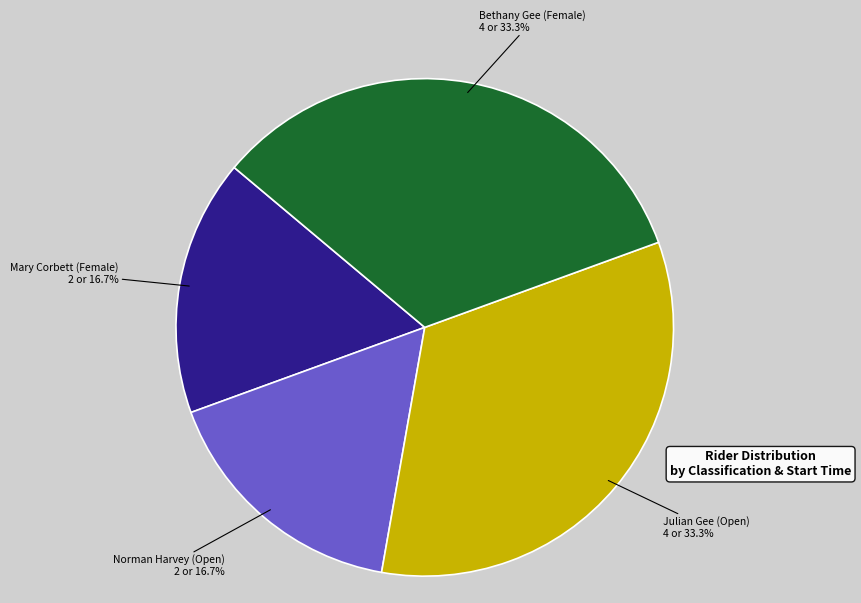

Is there any slice that represents more than half of the pie?

No